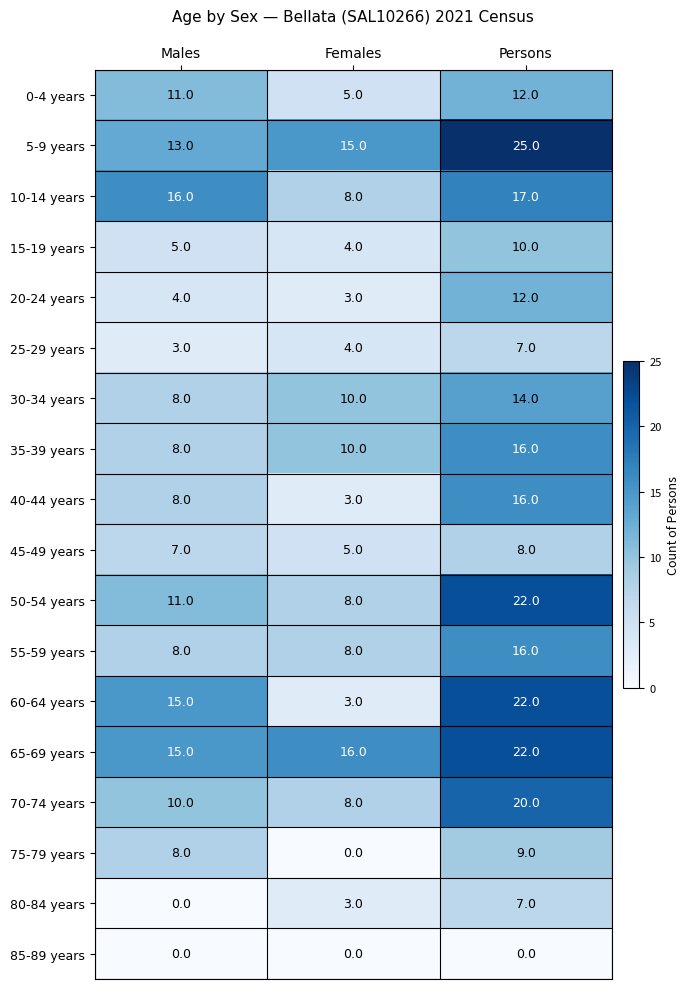

What is the approximate value of 60-64 years at Females, to the nearest 5?

5